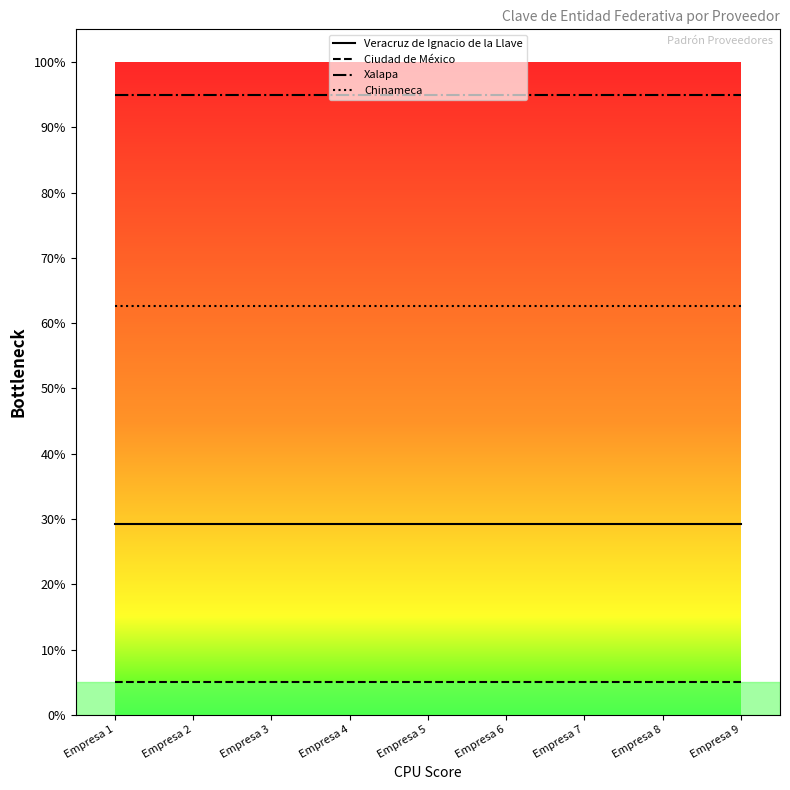

Is it true that Ciudad de México equals 5.0 at Empresa 2?

True